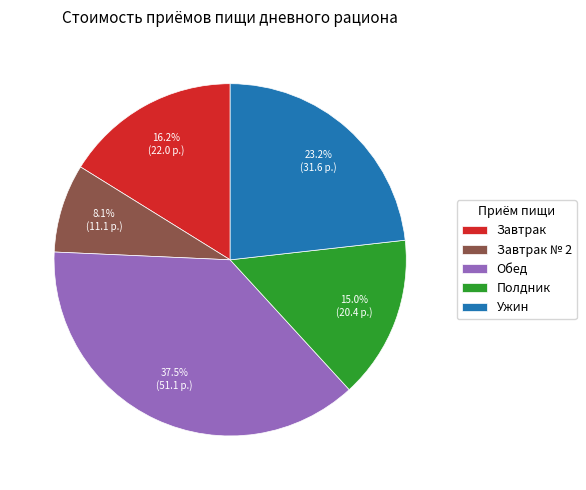

Approximately how many times larger is the value at Завтрак compared to Полдник?

1.1